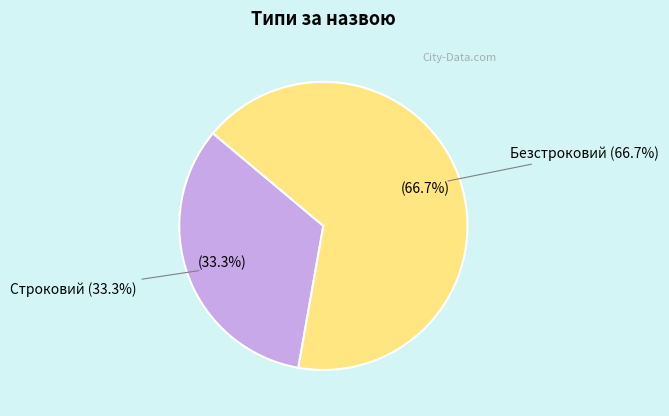

True or false: Безстроковий accounts for 67% of the total.

True